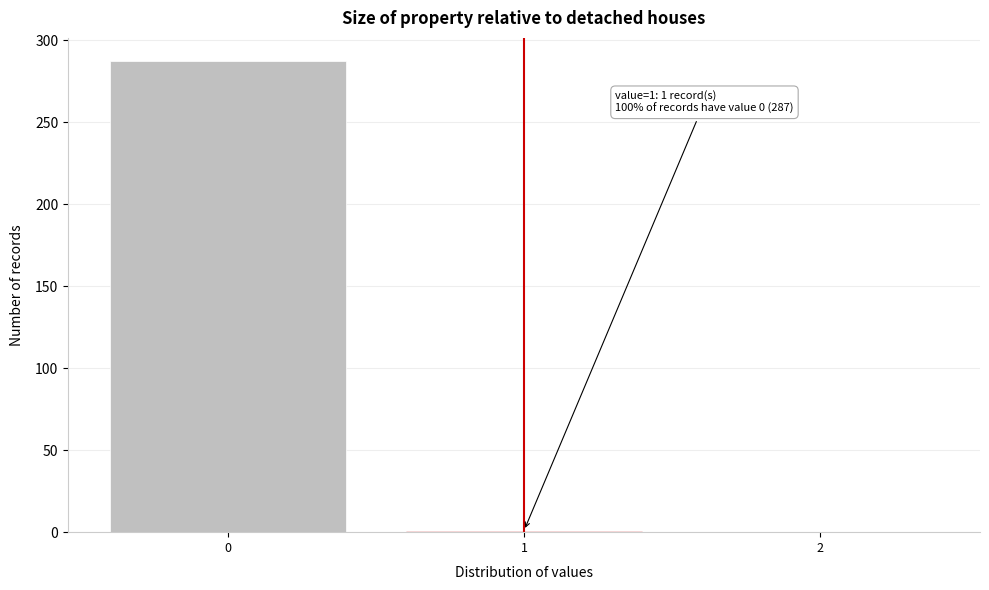

What is the sum of all values?

288